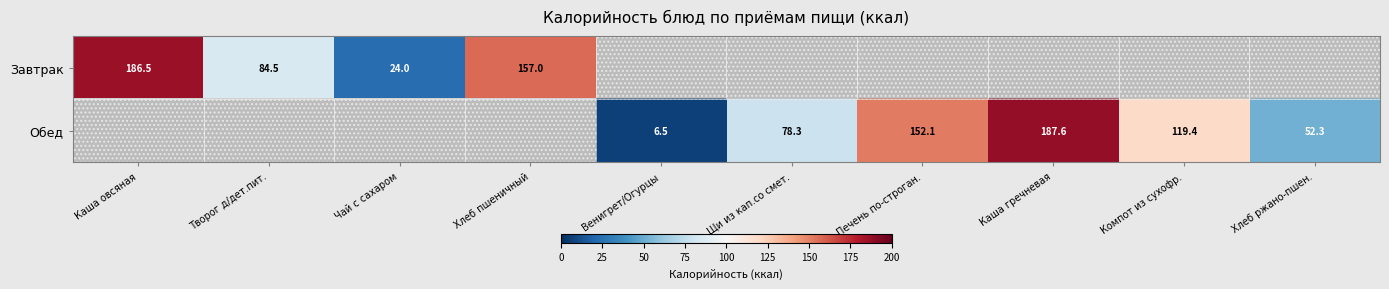

What is the difference between the Обед values at Компот из сухофр. and Печень по-строган.?

32.7